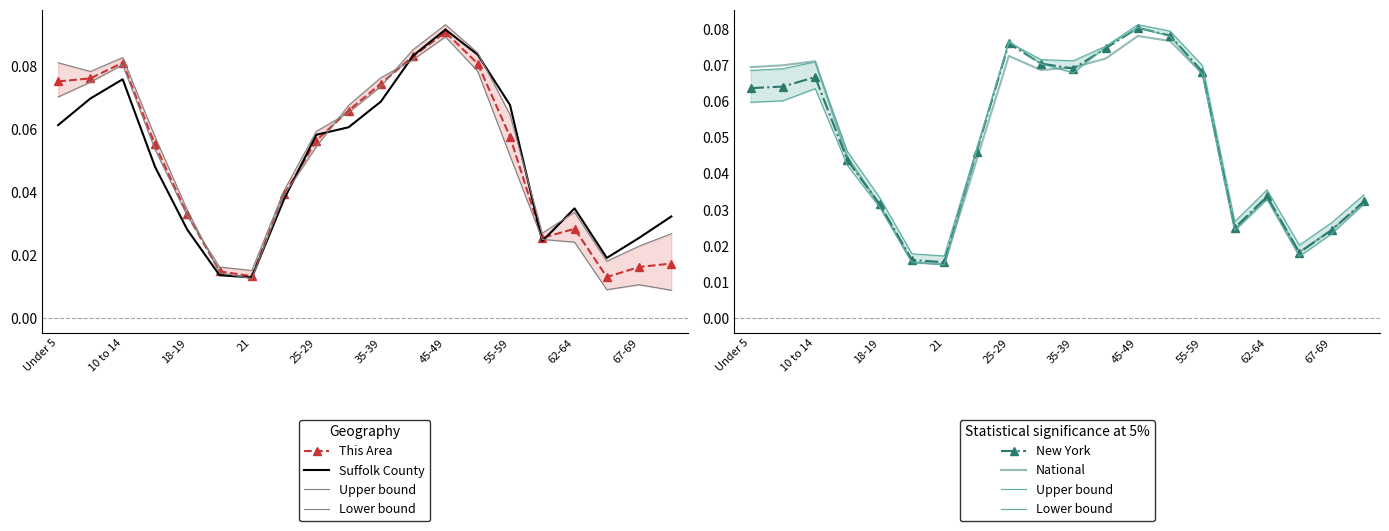

How many series are shown in this chart?

6